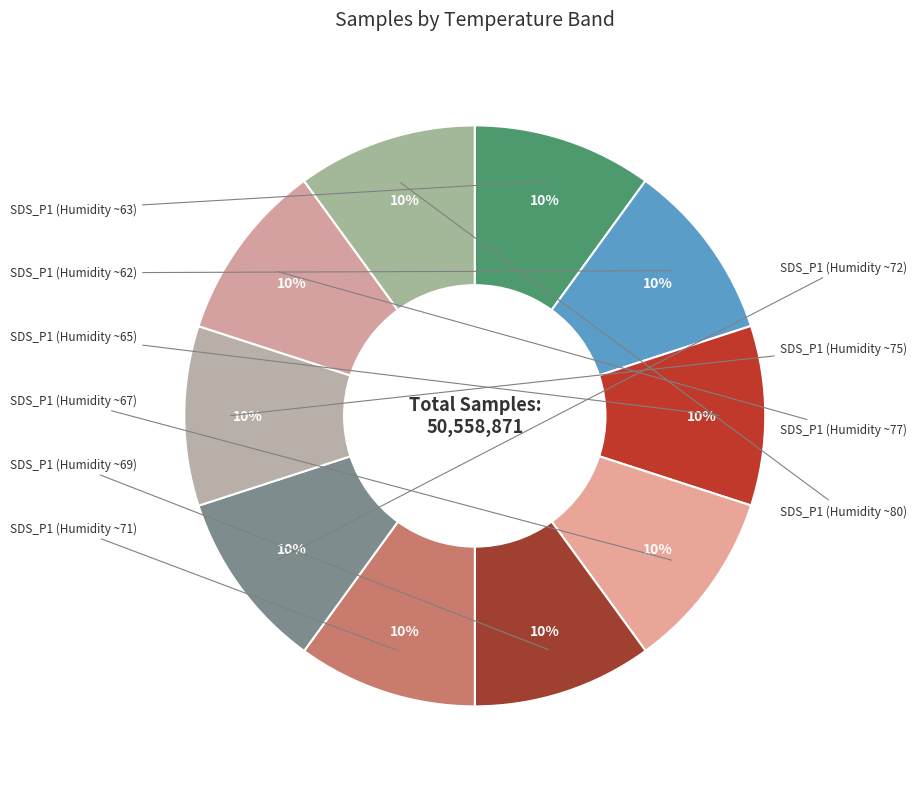

To the nearest percent, what is the average slice percentage?

10%